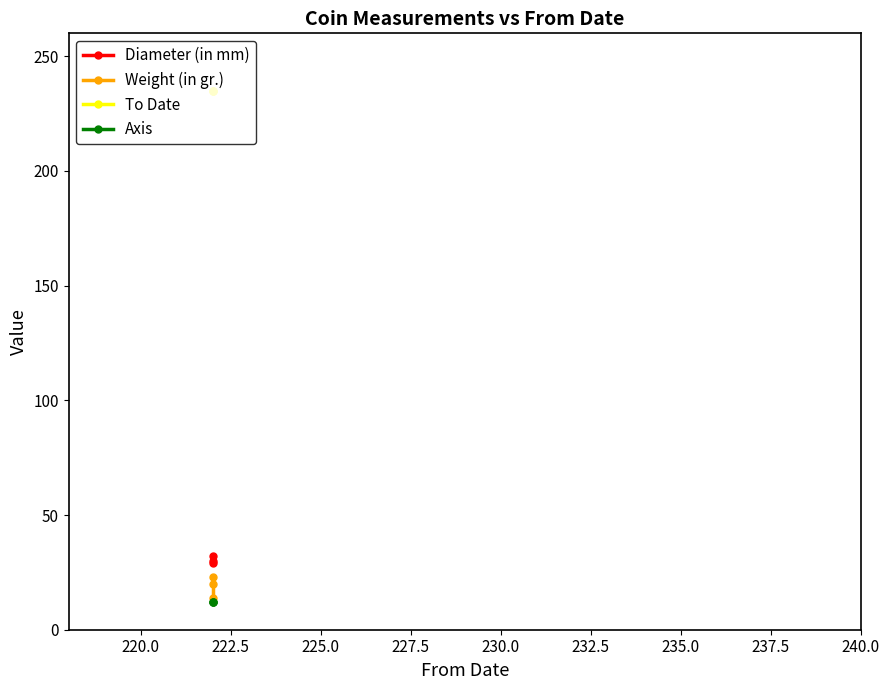

What are all the series names shown in the legend?

Diameter (in mm), Weight (in gr.), To Date, Axis